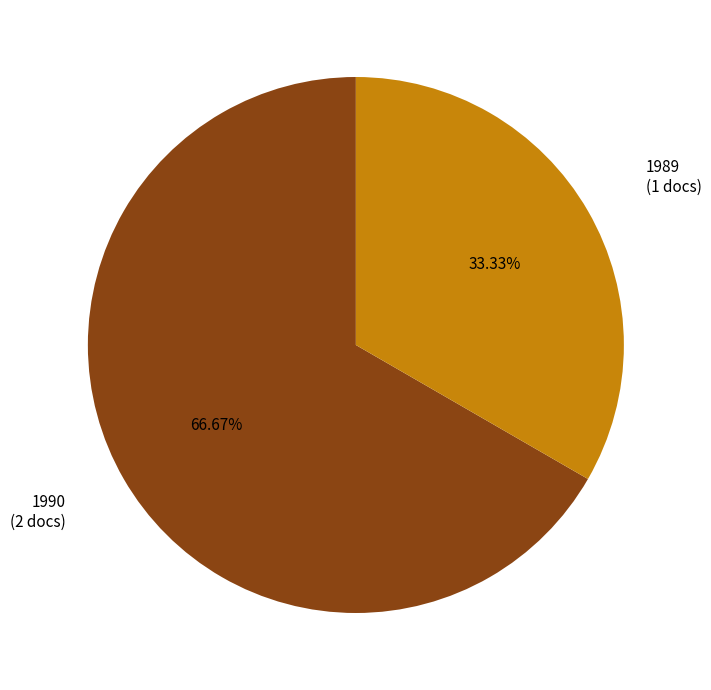

Do 1989 and 1990 together represent more than half of the pie?

Yes